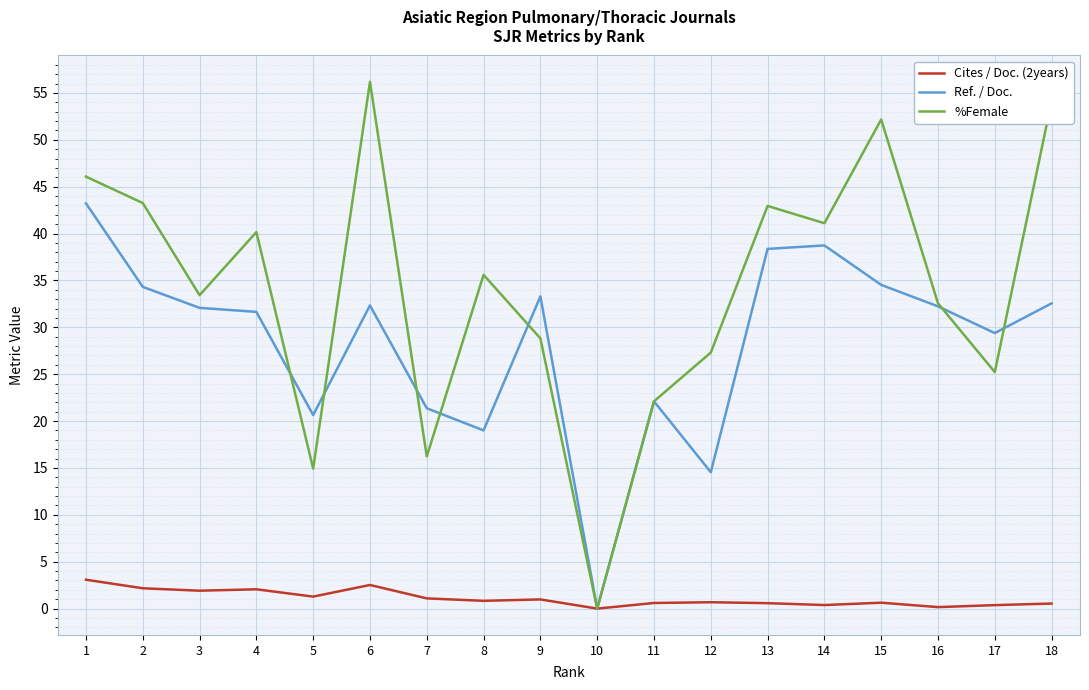

What is the highest value of the Cites / Doc. (2years) series?

3.1